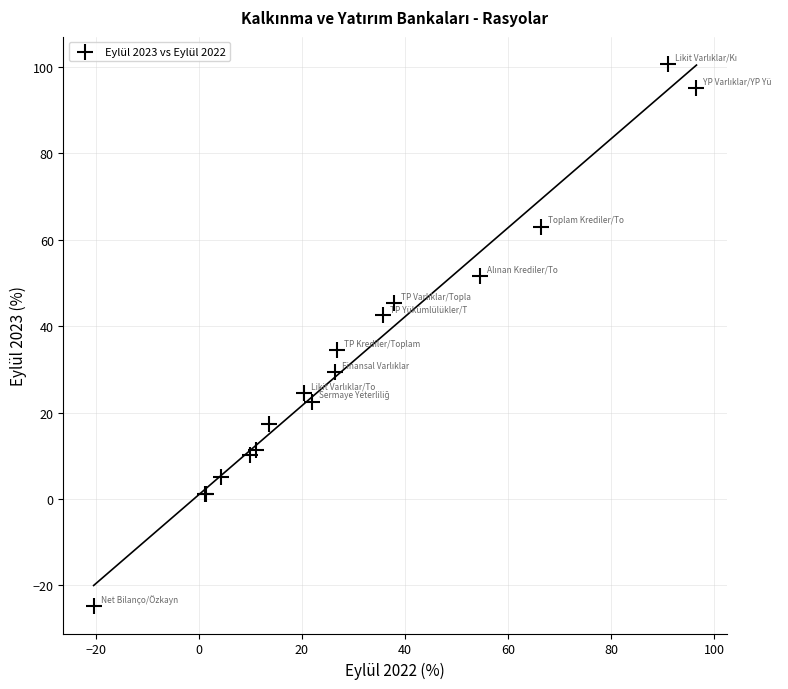

What Y value in the scatter plot is closest to 37?

34.4